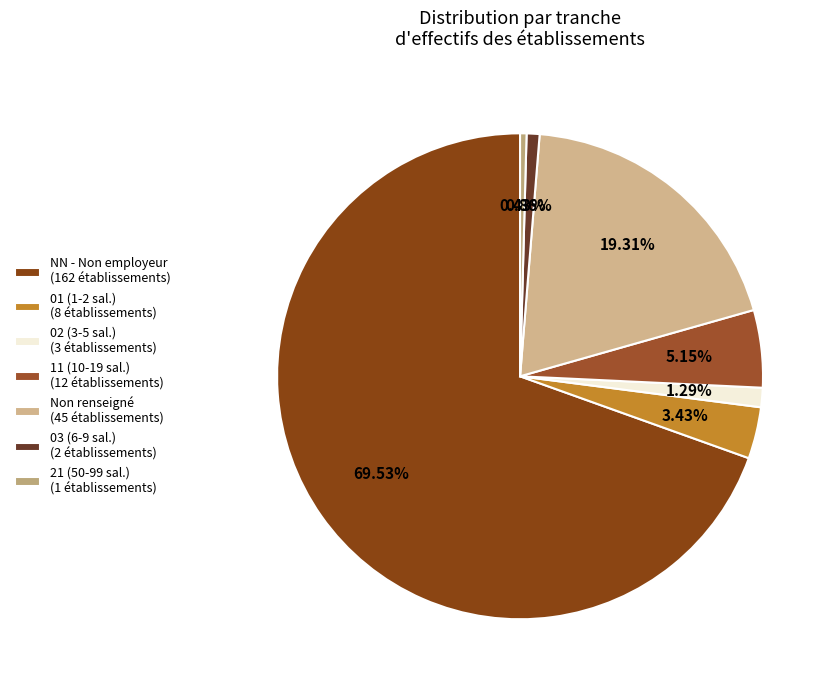

Is there any slice that represents more than half of the pie?

Yes